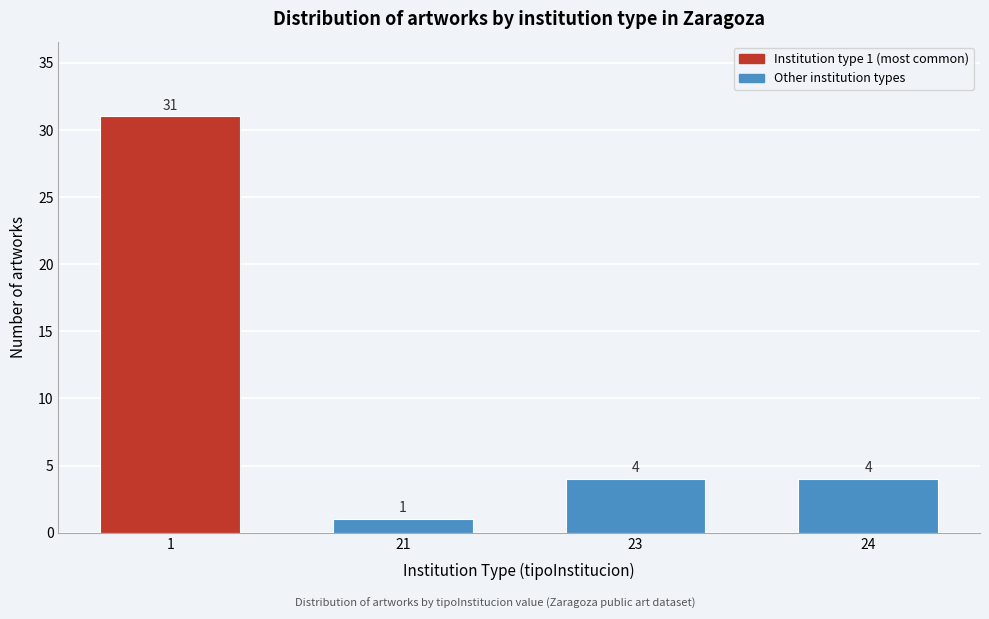

Reading left to right, extract all data points from this chart.

31	1	4	4